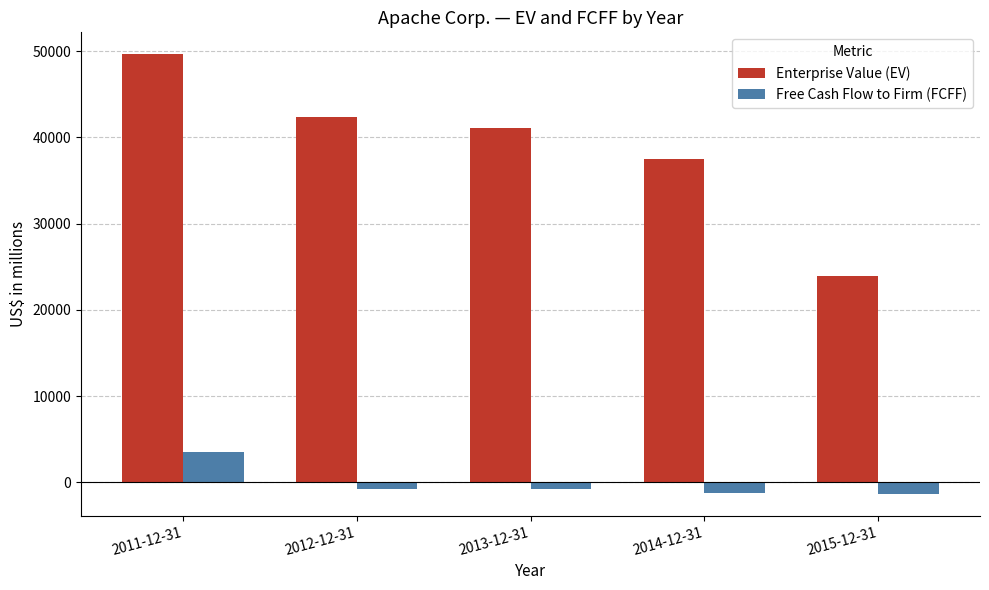

True or false: Enterprise Value (EV) has a value of 37486 at 2014-12-31.

True